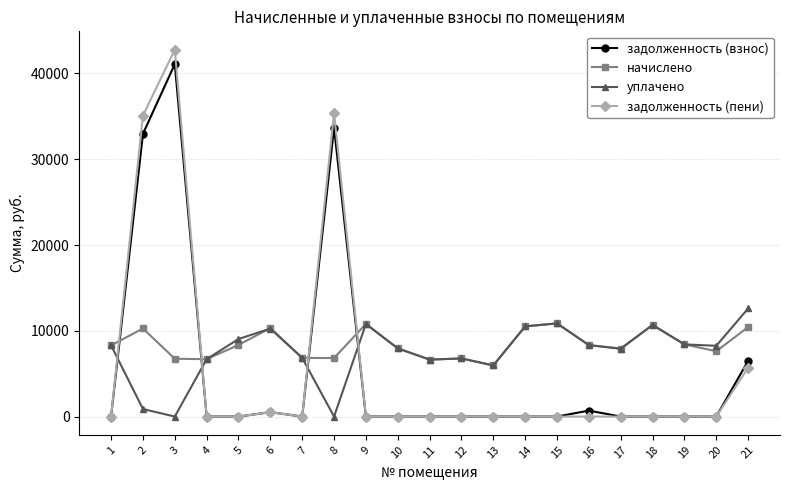

How many data points does each series have?

21